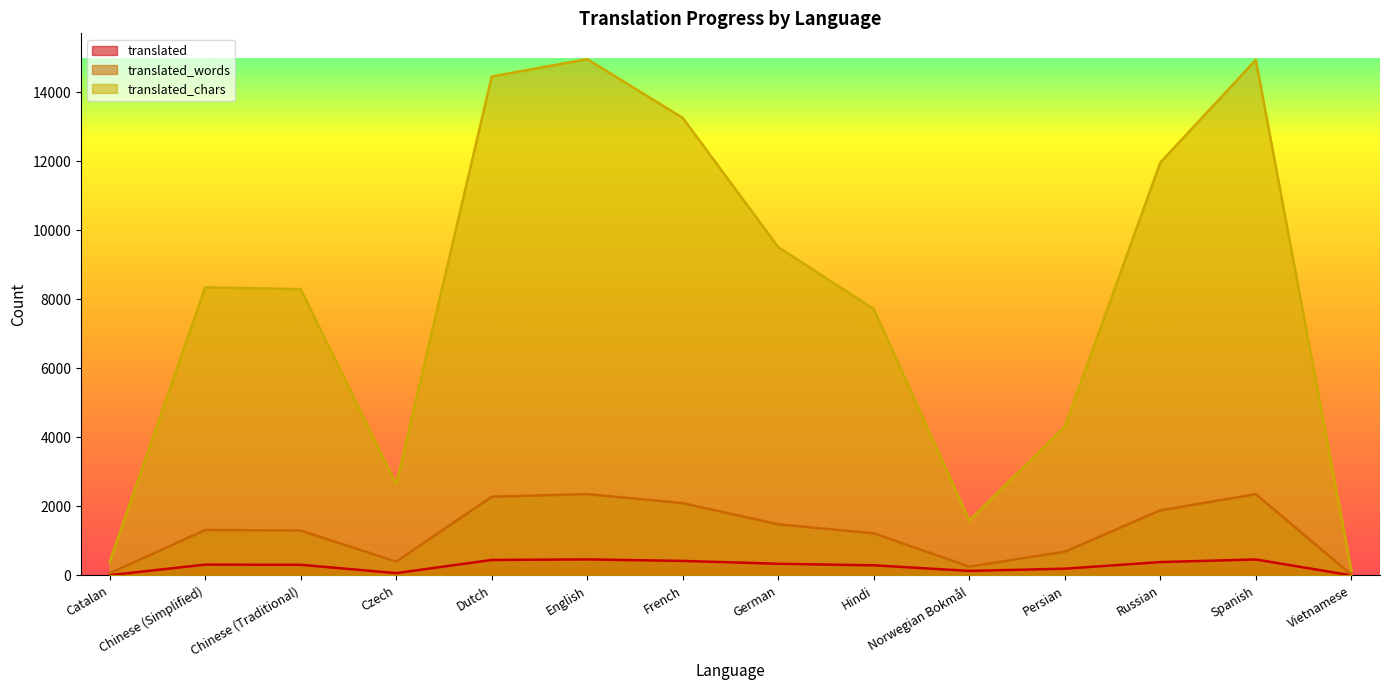

How many interior local peaks does the translated series have?

3